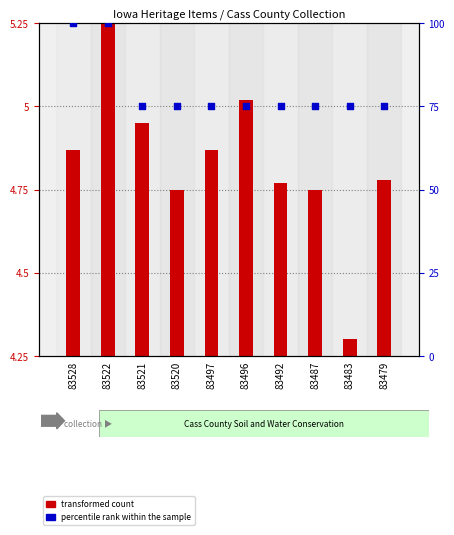

What are all the series names shown in the legend?

transformed count, percentile rank within the sample